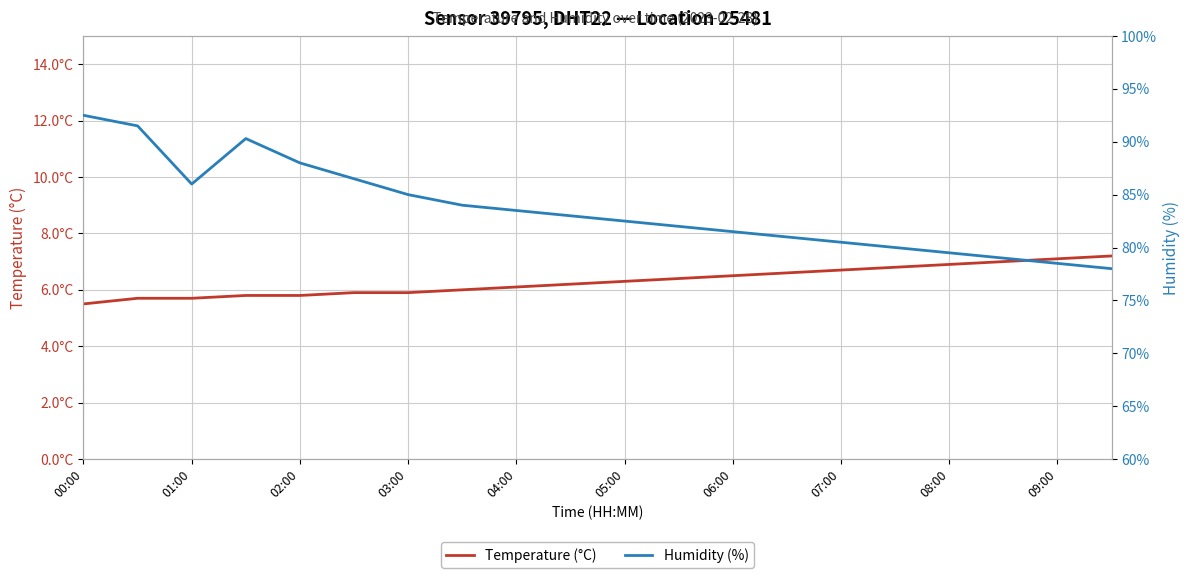

Which series has the largest range (max minus min)?

Humidity (%)